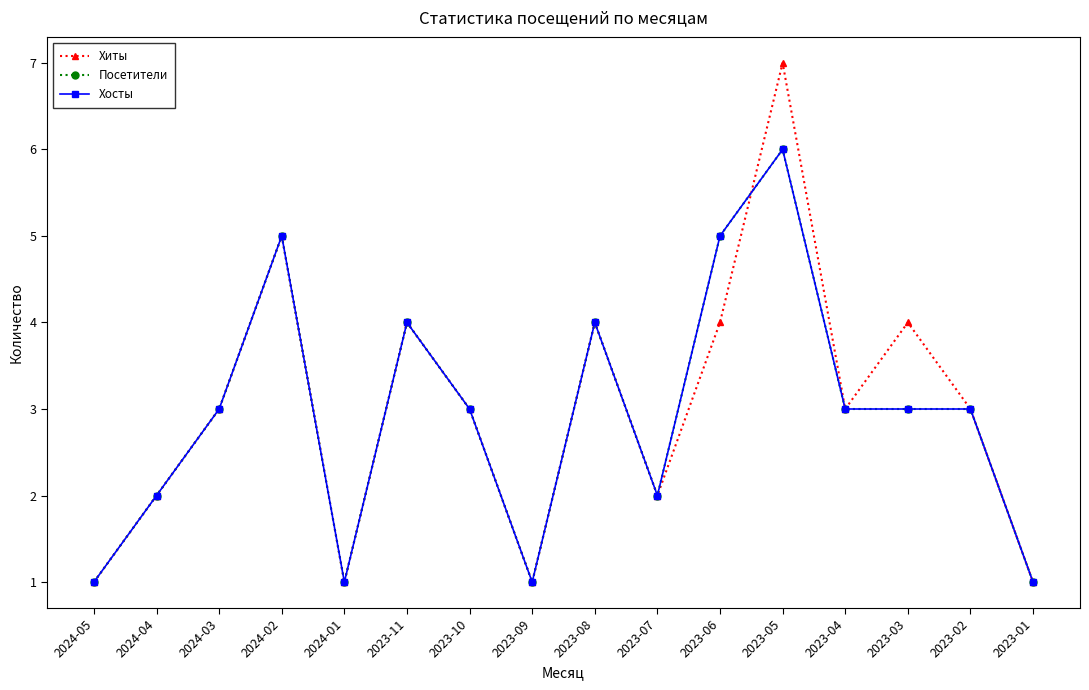

At which label does Хиты reach its minimum?

2024-05